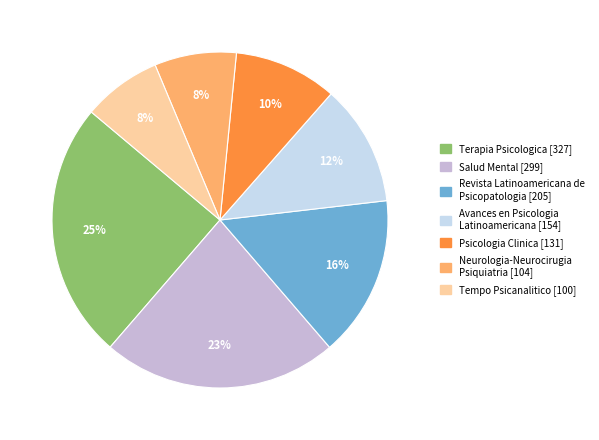

True or false: Avances en Psicologia Latinoamericana accounts for 22% of the total.

False